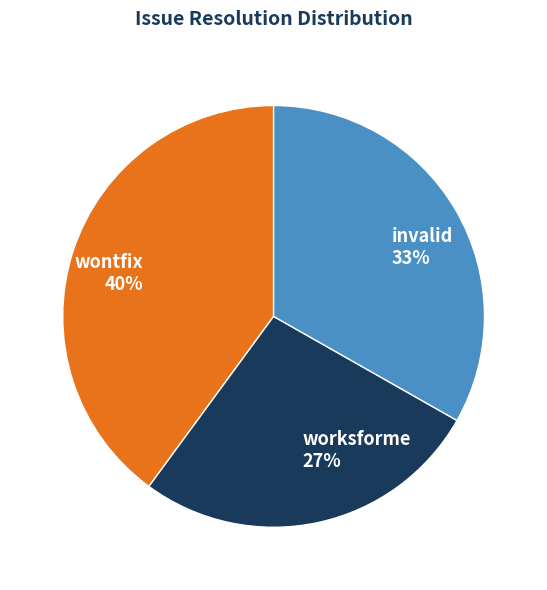

Count the number of slices in the pie.

3